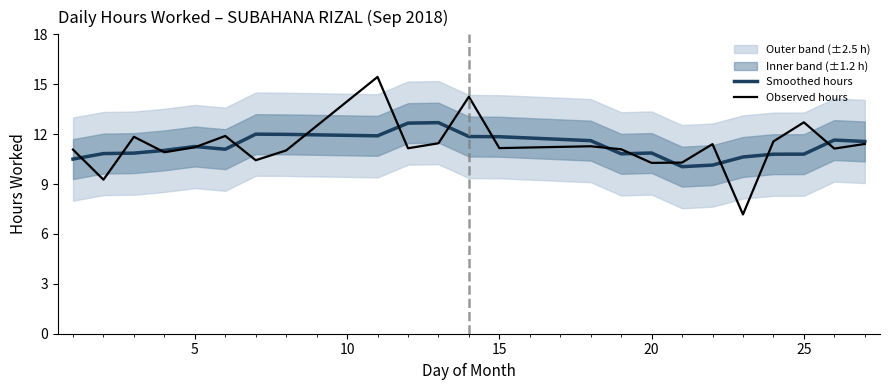

Is it true that Smoothed hours equals 10.9 at 20?

True